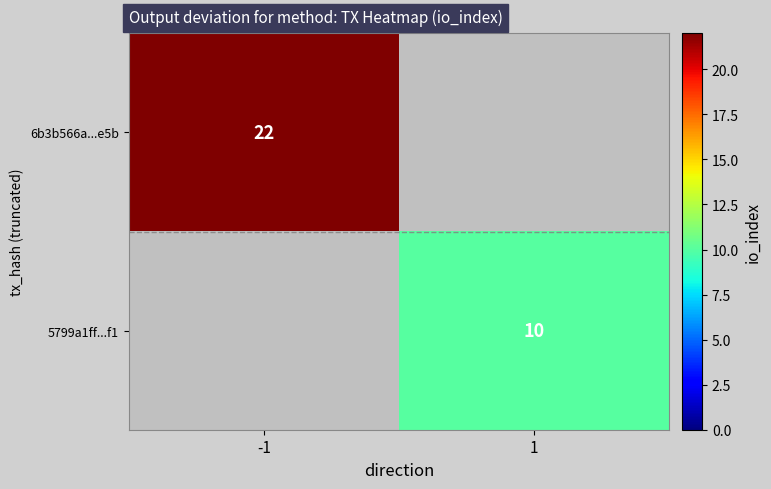

True or false: 5799a1ff...f1 has a value of 2 at 1.

False